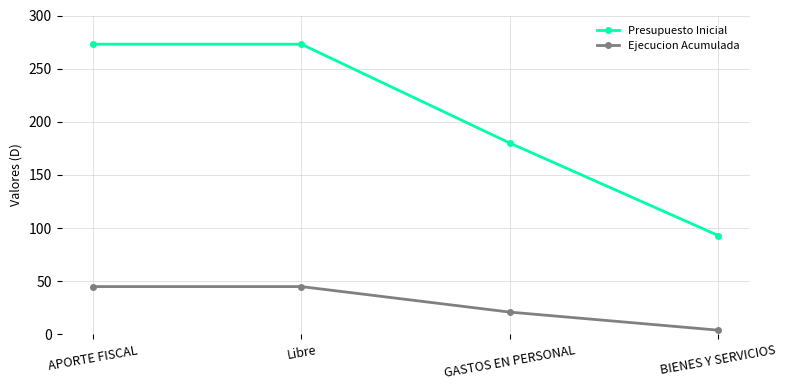

Count the Ejecucion Acumulada values in the range 21 to 45.

3